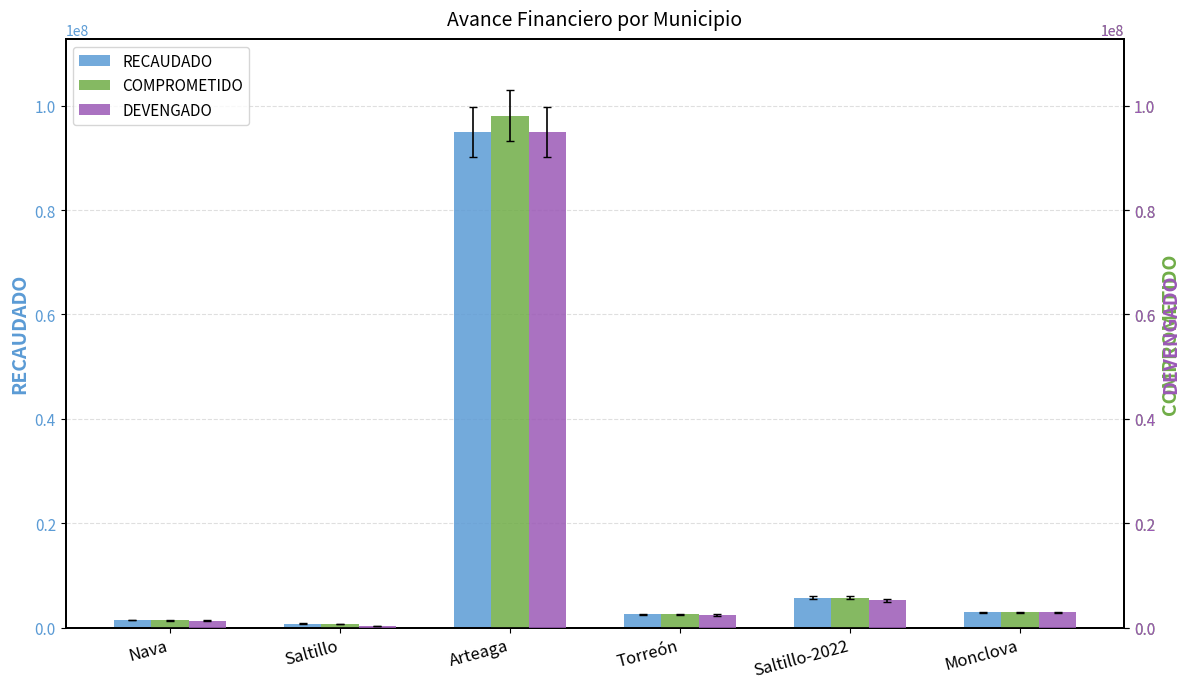

Reading right to left, extract all data points from this chart.

RECAUDADO: Monclova=2904886.8	Saltillo-2022=5714986.0	Torreón=2538422.0	Arteaga=94899436.4	Saltillo=769230.8	Nava=1462801.0
COMPROMETIDO: Monclova=2904886.8	Saltillo-2022=5714986.0	Torreón=2538422.0	Arteaga=98073302.8	Saltillo=728078.1	Nava=1434970.8
DEVENGADO: Monclova=2899677.1	Saltillo-2022=5215549.6	Torreón=2432371.6	Arteaga=94899436.4	Saltillo=360465.9	Nava=1356595.9